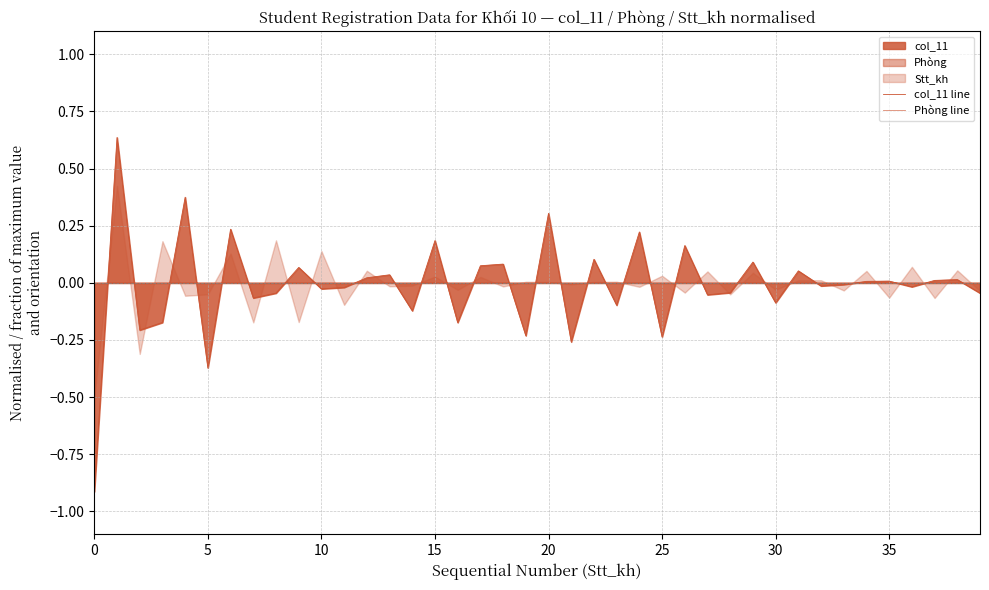

What is the smallest value displayed?

-0.9